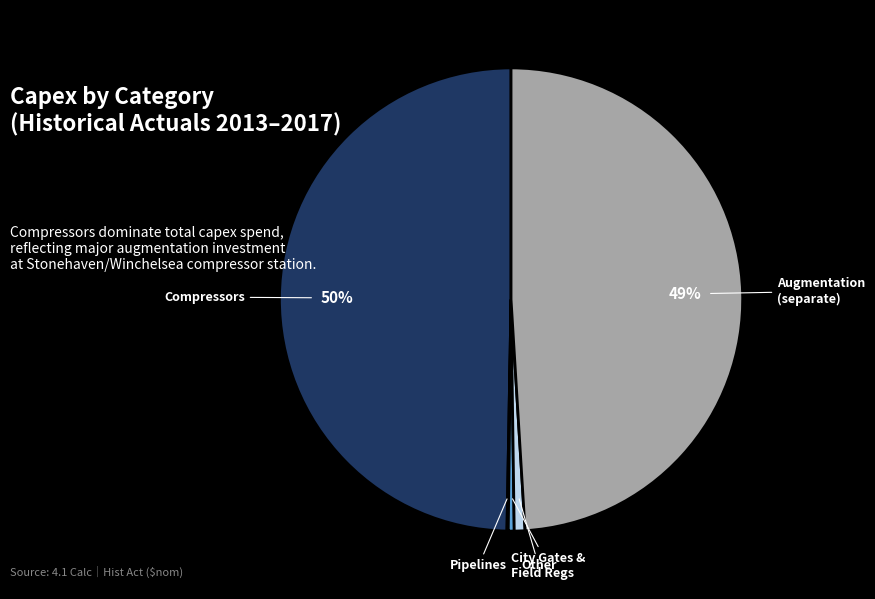

To the nearest percent, what is the difference between the largest and smallest slice percentages?

50%